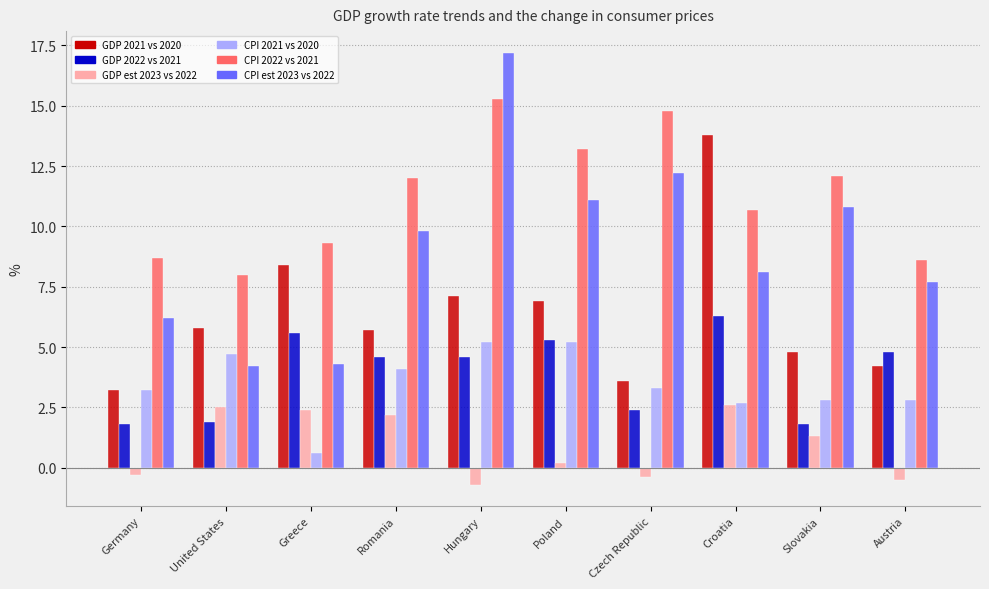

Reading left to right, extract all data points from this chart.

GDP 2021 vs 2020: 3.2	5.8	8.4	5.7	7.1	6.9	3.6	13.8	4.8	4.2
GDP 2022 vs 2021: 1.8	1.9	5.6	4.6	4.6	5.3	2.4	6.3	1.8	4.8
GDP est 2023 vs 2022: -0.3	2.5	2.4	2.2	-0.7	0.2	-0.4	2.6	1.3	-0.5
CPI 2021 vs 2020: 3.2	4.7	0.6	4.1	5.2	5.2	3.3	2.7	2.8	2.8
CPI 2022 vs 2021: 8.7	8.0	9.3	12.0	15.3	13.2	14.8	10.7	12.1	8.6
CPI est 2023 vs 2022: 6.2	4.2	4.3	9.8	17.2	11.1	12.2	8.1	10.8	7.7